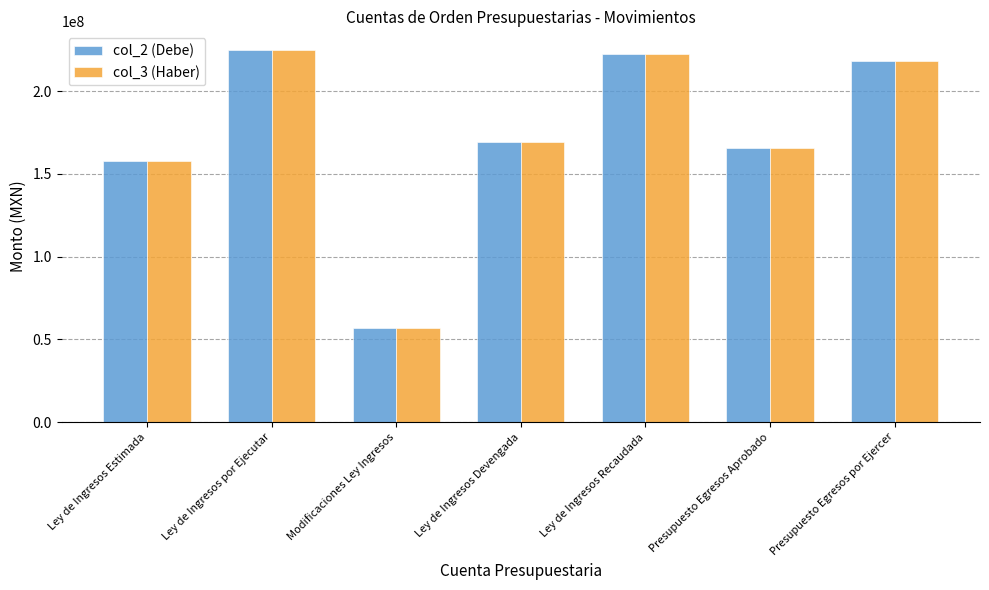

Is the value of col_3 (Haber) at Modificaciones Ley Ingresos greater than the value of col_2 (Debe) at Ley de Ingresos por Ejecutar?

No